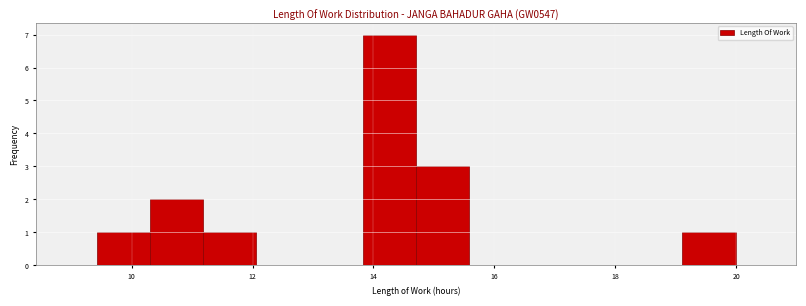

What is the height of the bar covering 9.4 to 10.4 on the x-axis? Neither the bar edges nor the heights are printed on the chart, so give them approximately, as read against the axes.

1